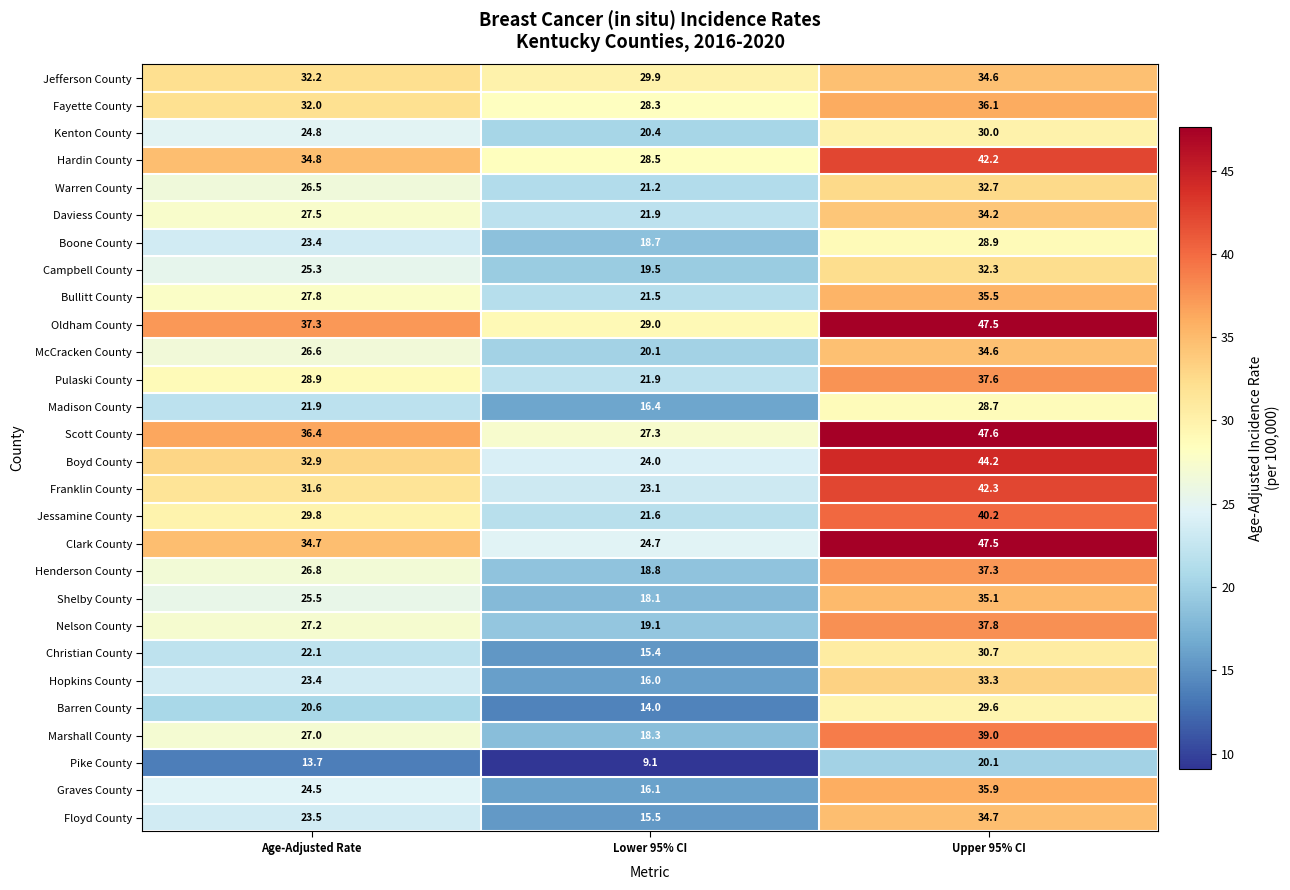

True or false: Scott County has a value of 47.5 at Age-Adjusted Rate.

False